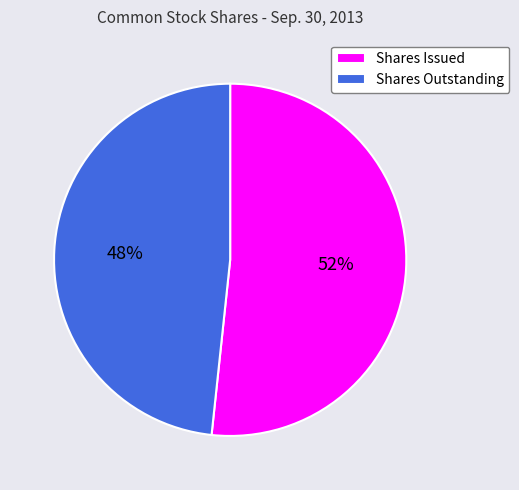

Is there any slice that represents more than half of the pie?

Yes